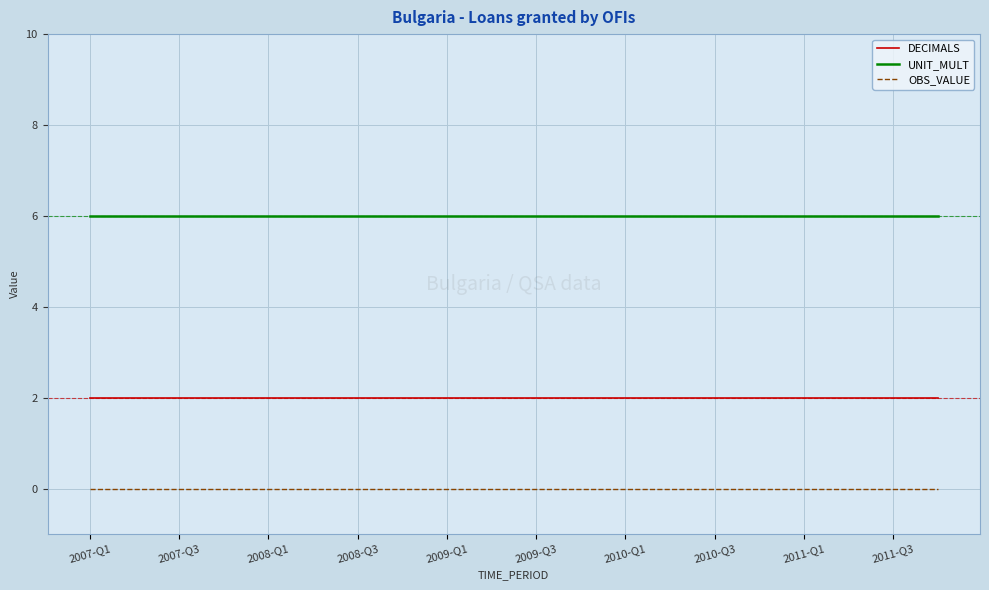

Rank the series by their average value, from lowest to highest.

OBS_VALUE, DECIMALS, UNIT_MULT